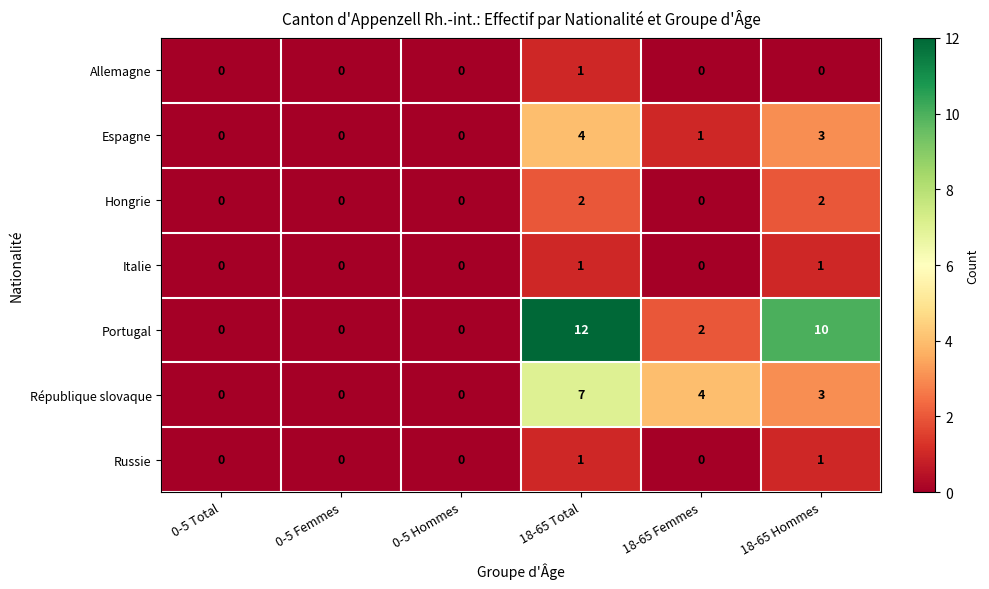

What is the difference between the highest and lowest values at 18-65 Femmes?

4